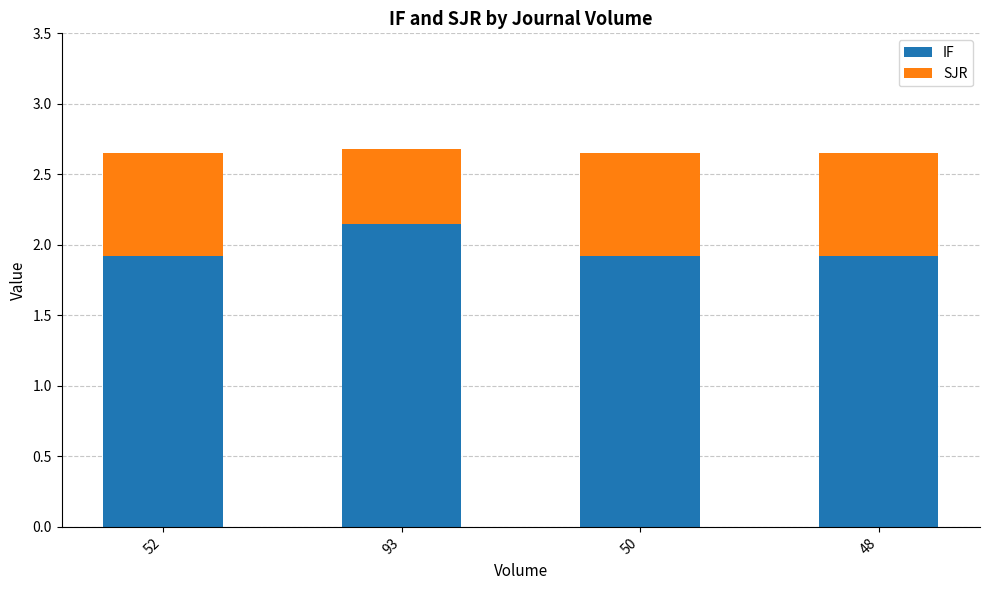

The IF series shows 1.9 at 52. True or false?

True